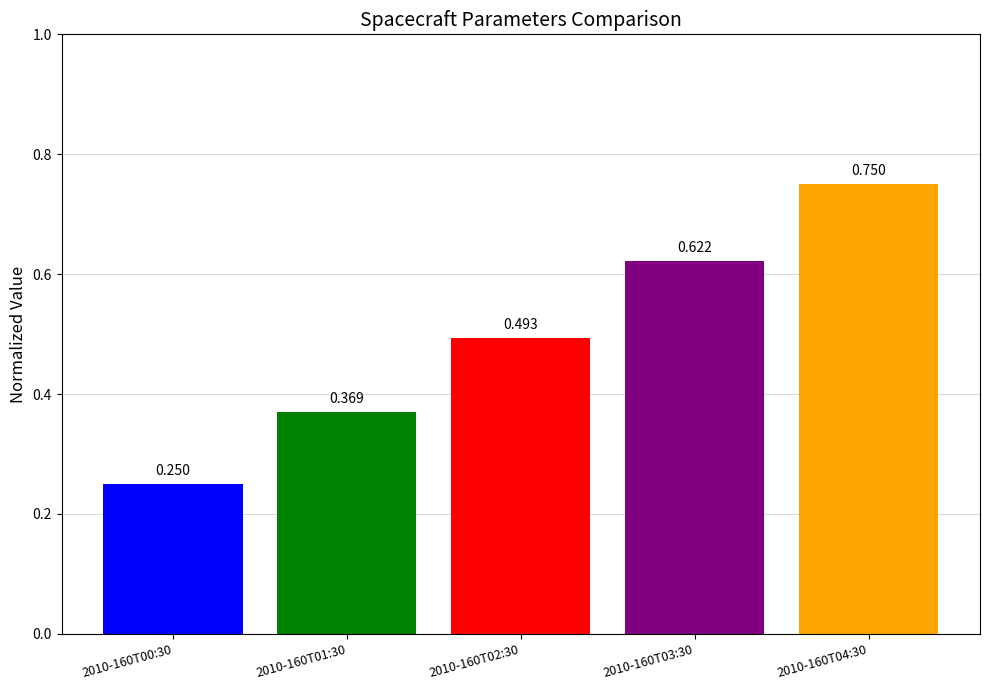

Reading left to right, transcribe all the data shown in this chart.

0.2	0.4	0.5	0.6	0.8